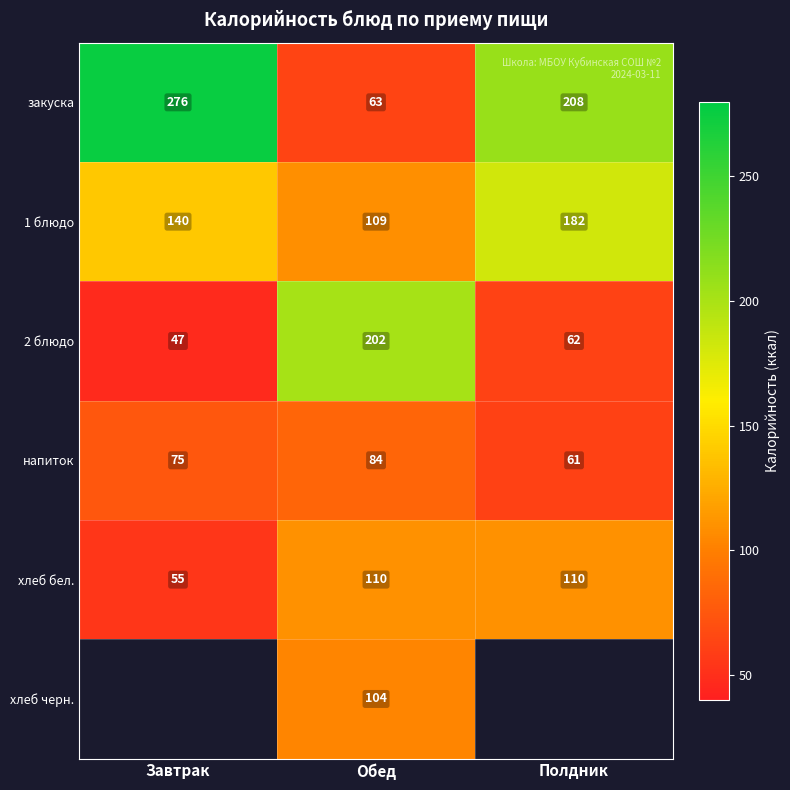

What is the approximate value of хлеб бел. at Полдник?

110